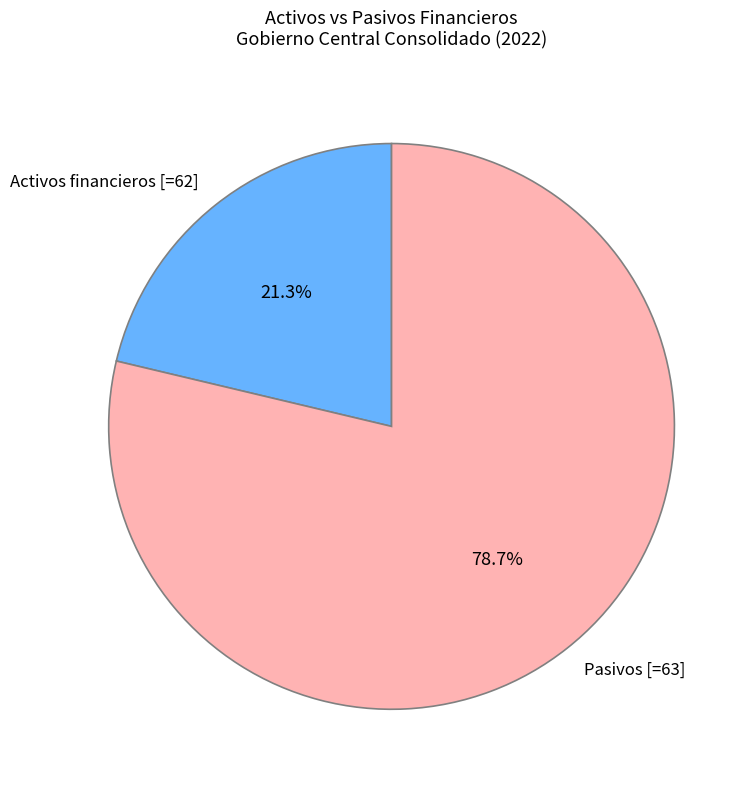

What is the ratio of the value at Pasivos to the value at Activos financieros?

3.7